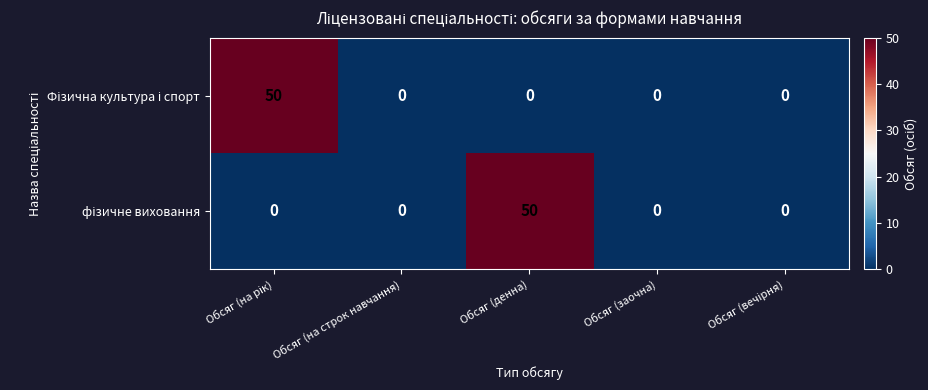

What is the greatest value displayed?

50